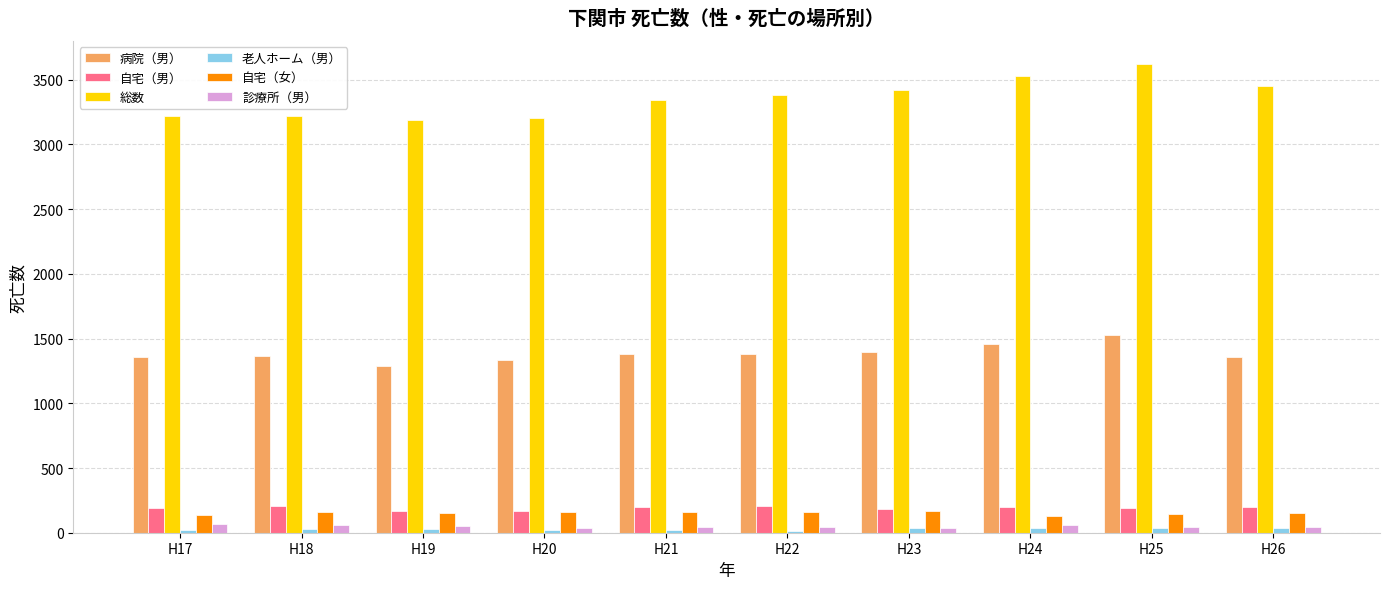

What is the maximum value for 病院（男）?

1524